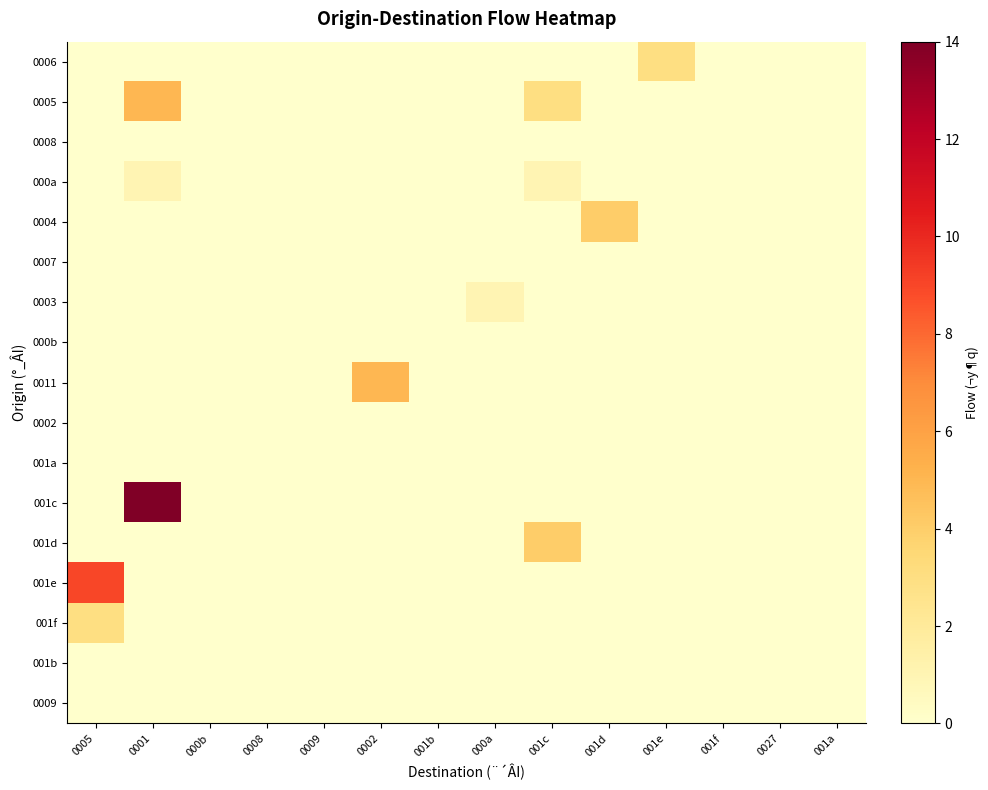

Rank the series at 000a from highest to lowest value.

0003, 0006, 0005, 0008, 000a, 0004, 0007, 000b, 0011, 0002, 001a, 001c, 001d, 001e, 001f, 001b, 0009